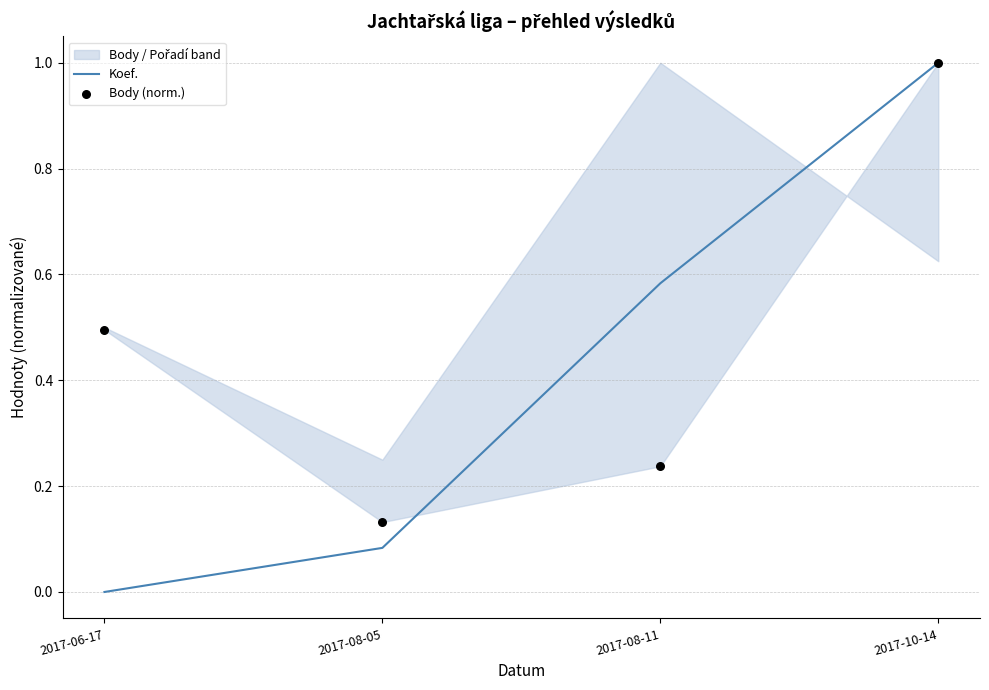

At which category is the sum across all series the highest?

2017-10-14